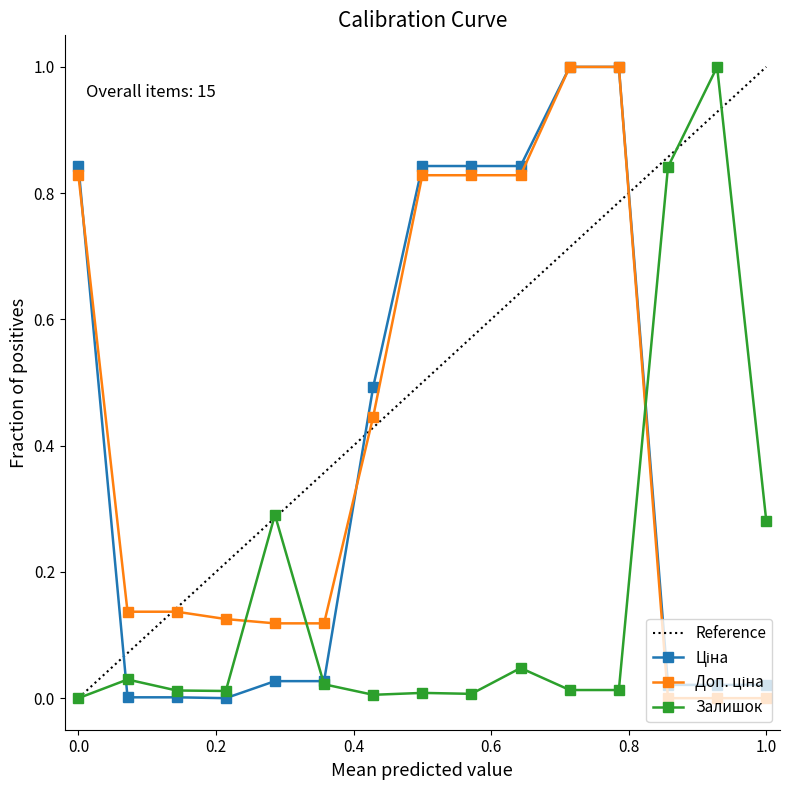

Is it true that Ціна equals 0.0 at 14?

False